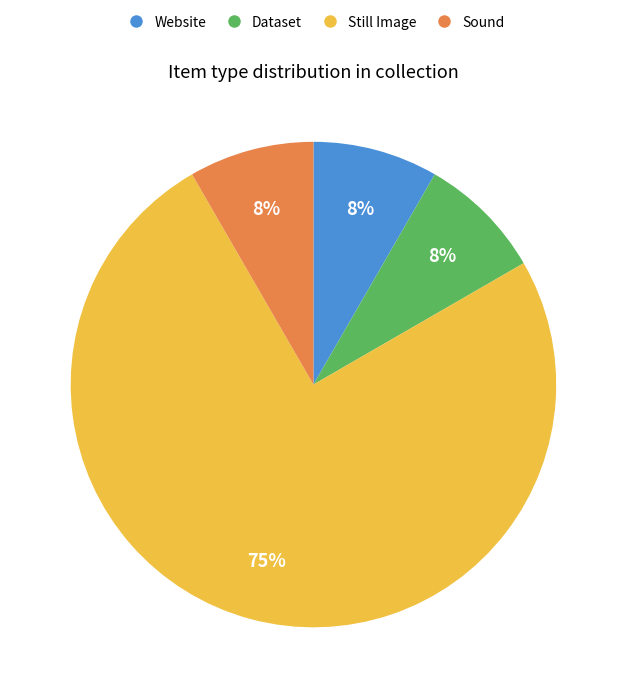

Which slice represents more than half of the pie?

Still Image